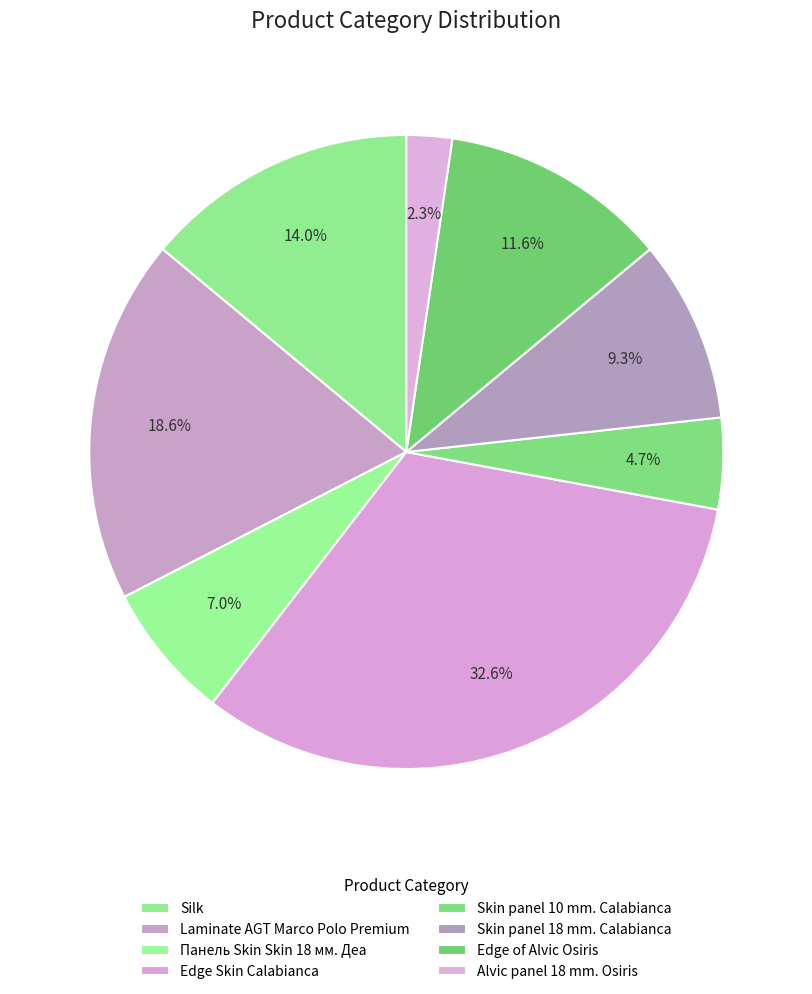

Do Silk and Панель Skin Skin 18 мм. Деа together represent more than half of the pie?

No